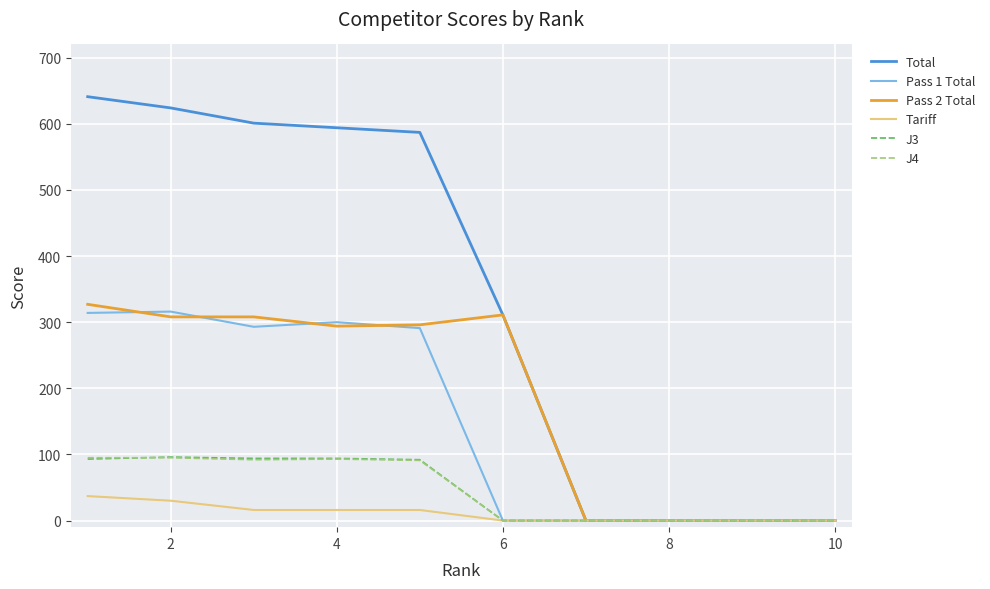

Which series has the widest spread of values?

Total